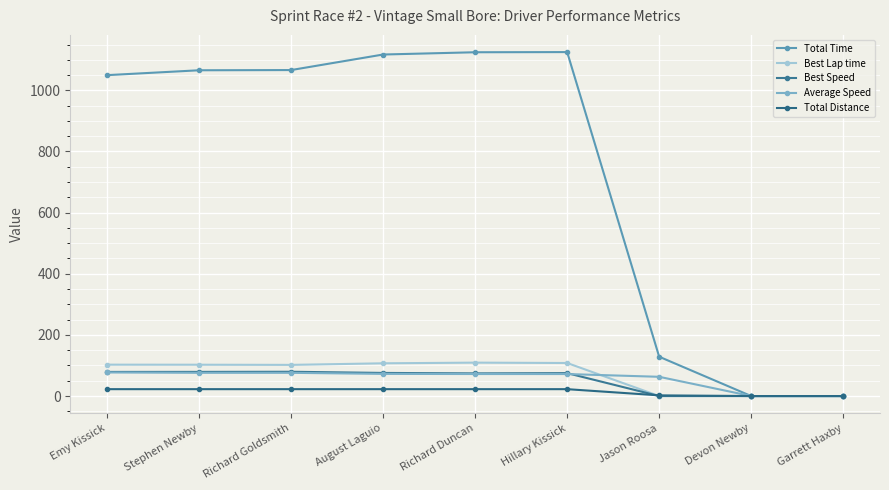

Rank the series at August Laguio from lowest to highest value.

Total Distance, Average Speed, Best Speed, Best Lap time, Total Time